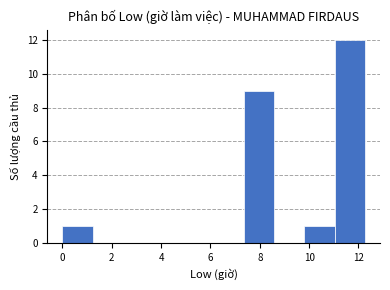

What is the height of the bar covering 9.8 to 11.0 on the x-axis? Neither the bar edges nor the heights are printed on the chart, so give them approximately, as read against the axes.

1